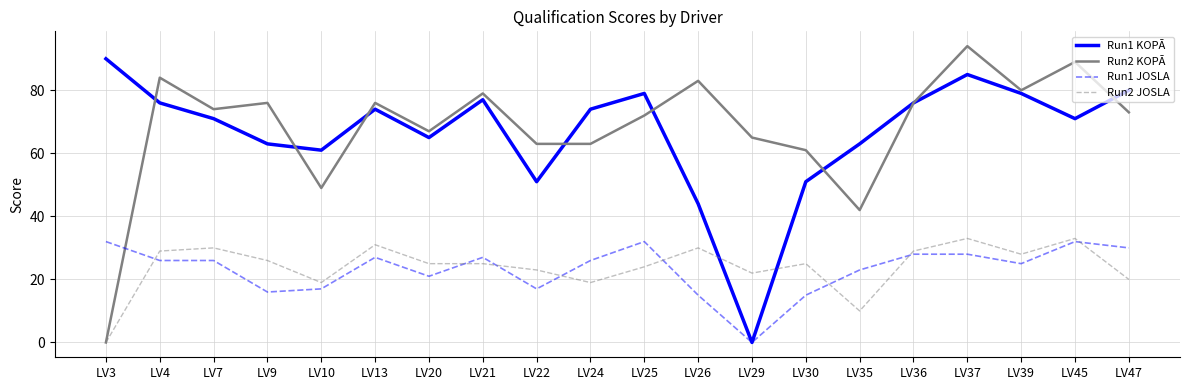

Where is Run2 KOPĀ nearest to the value 47?

LV10